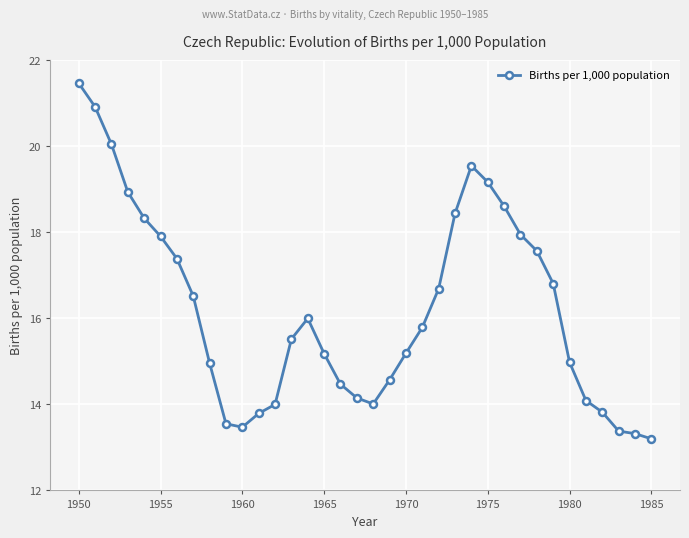

What is the difference between the maximum and minimum values?

8.3